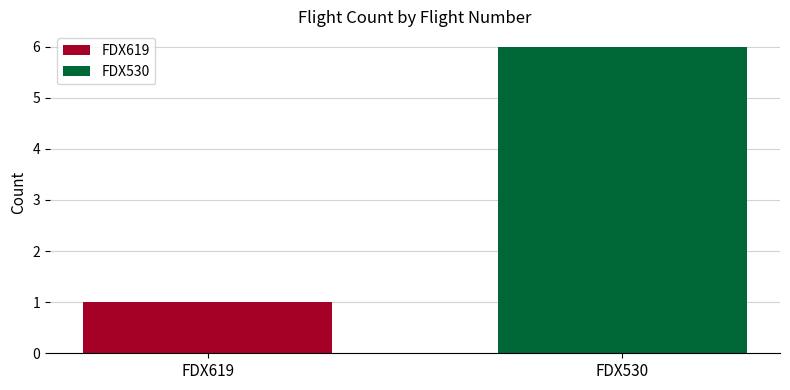

Rank the series by their maximum value, from highest to lowest.

FDX530, FDX619